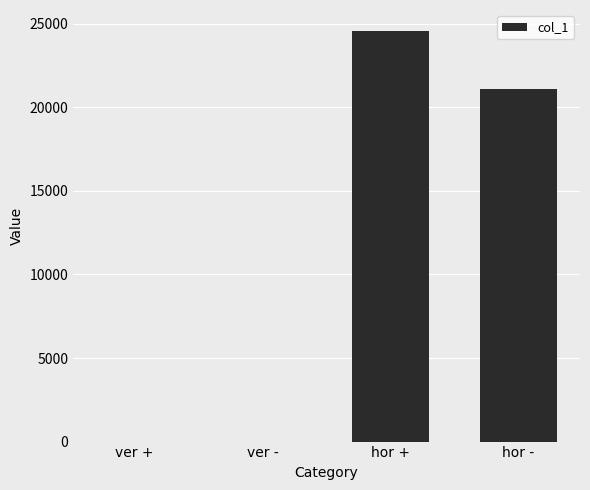

At which label is the value closest to 12300?

hor -